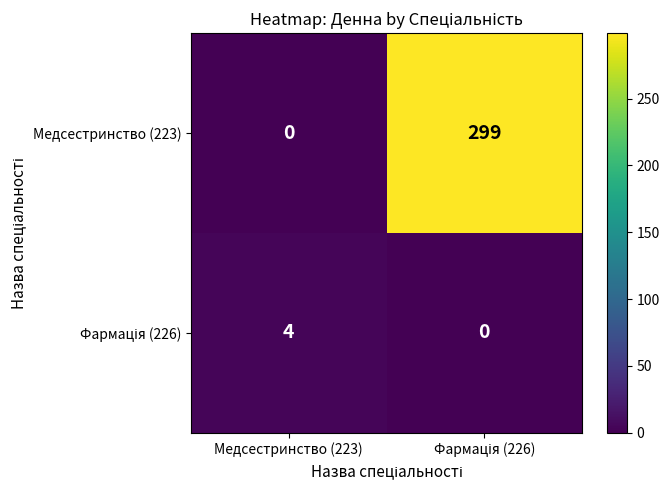

What is the maximum value shown in the chart?

299